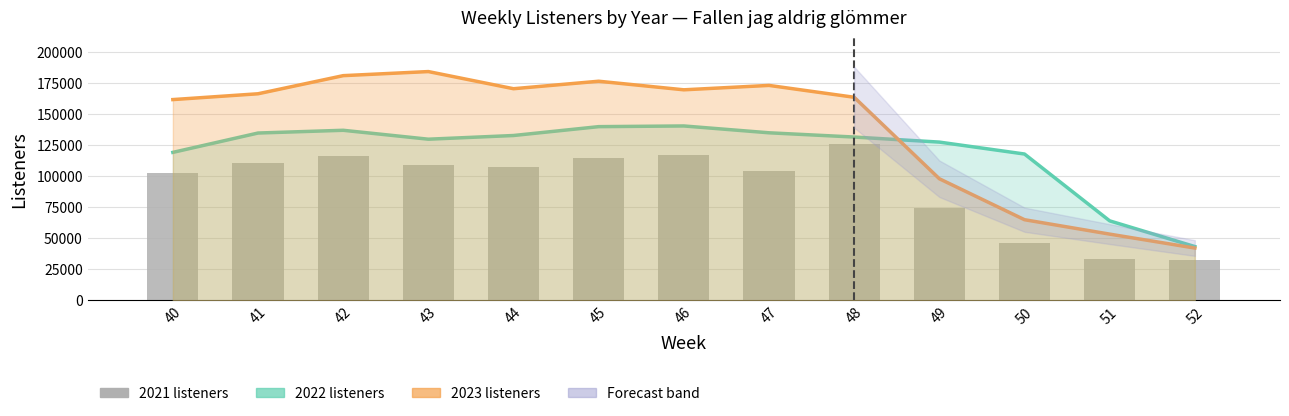

What is the minimum value shown in the chart?

32593